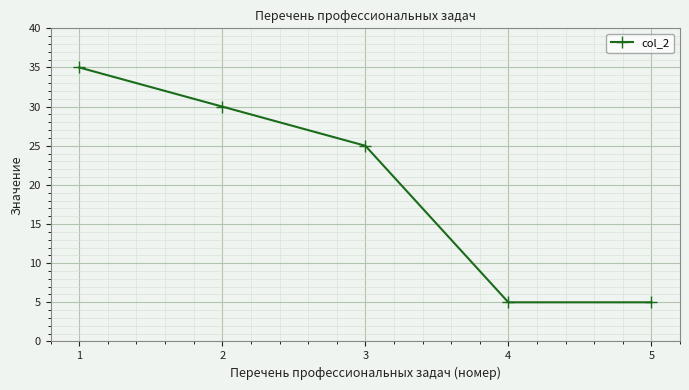

Reading left to right, extract all data points from this chart.

1=35	2=30	3=25	4=5	5=5